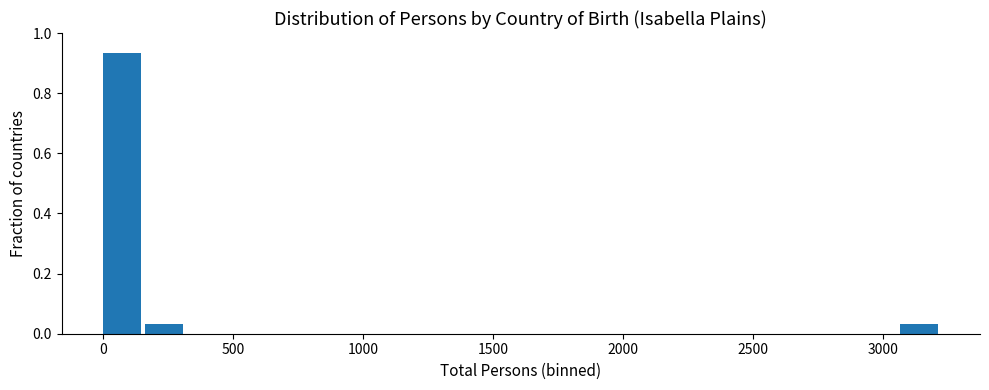

Read against the x-axis, roughly where is the centre of the tallest bar?

50